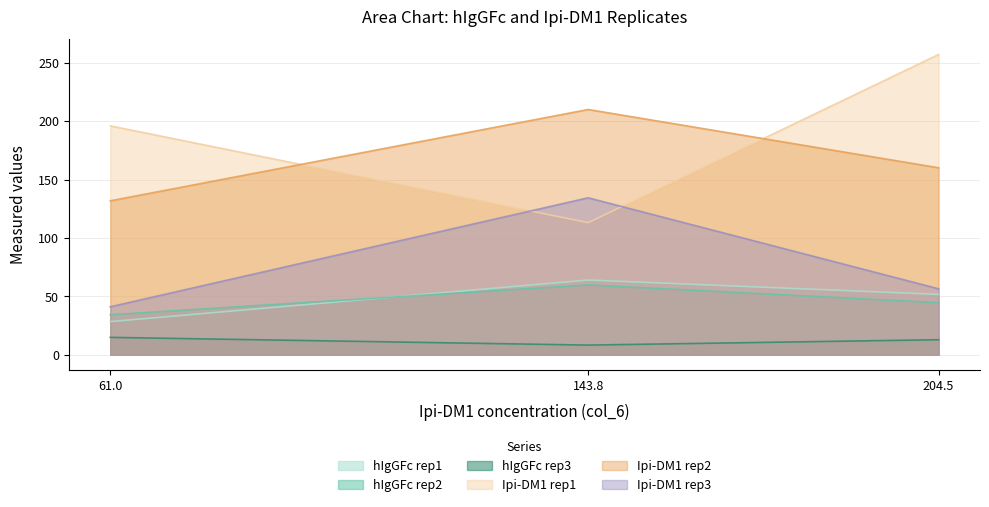

Where does the Ipi-DM1_rep3 series first go above 56?

143.8